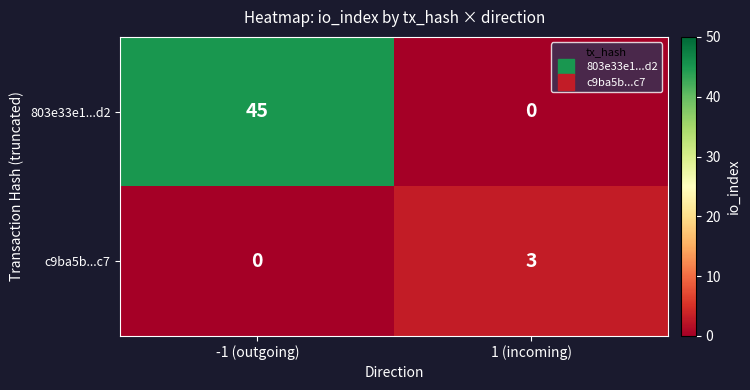

Rank the series by their average value, from lowest to highest.

c9ba5b...c7, 803e33e1...d2